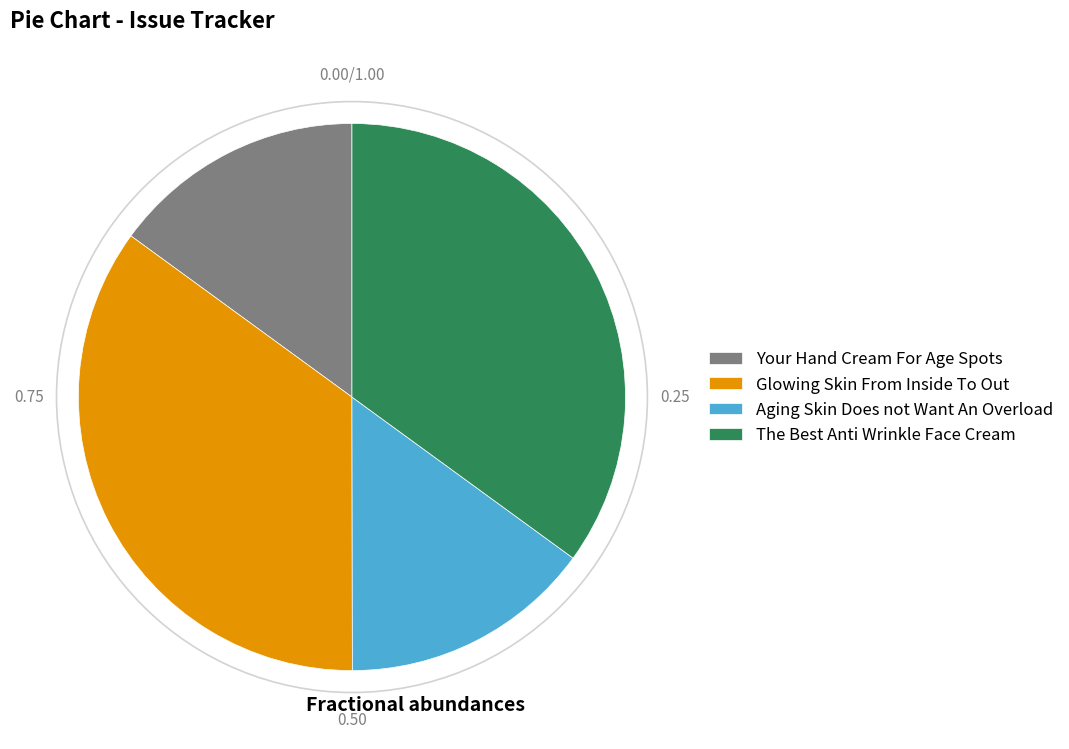

Is there any slice that represents more than half of the pie?

No